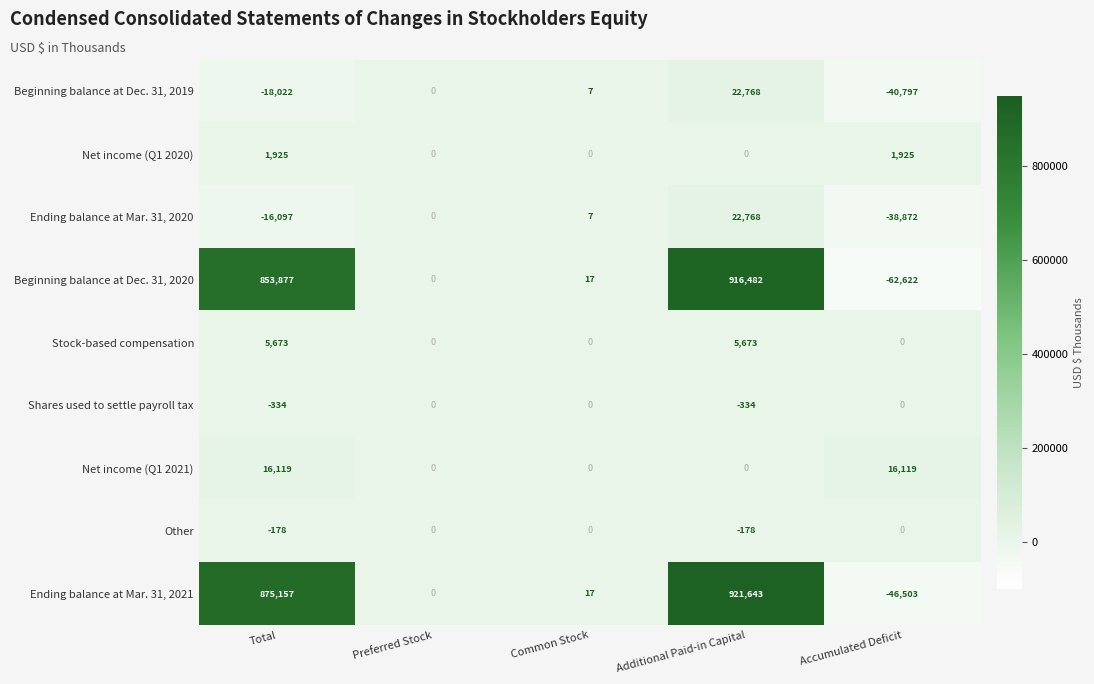

True or false: Beginning balance at Dec. 31, 2019 has a value of 22768 at Additional Paid-in Capital.

True